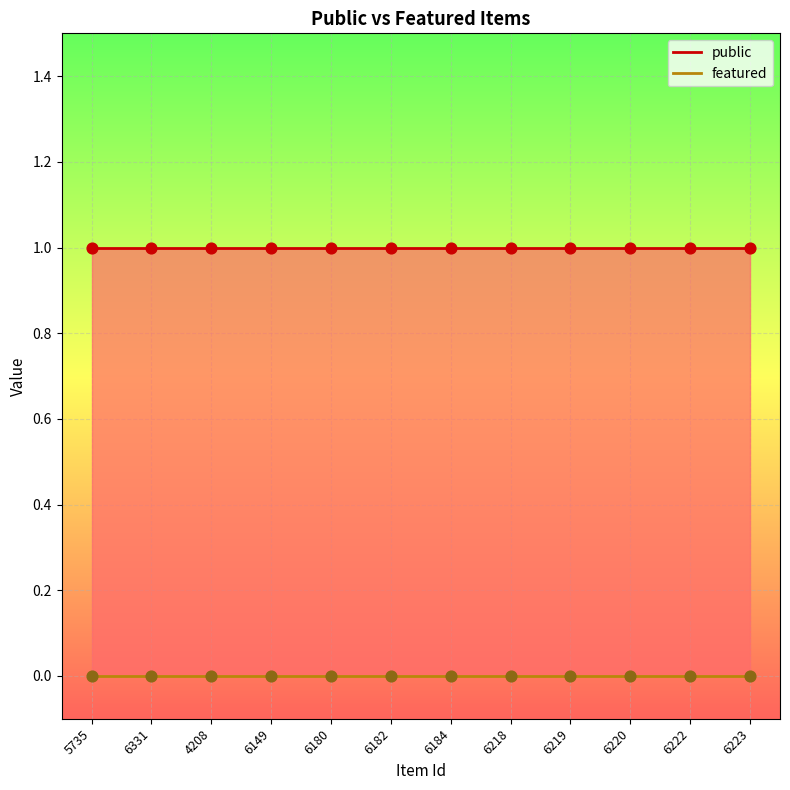

Which series has the largest total across all categories?

public